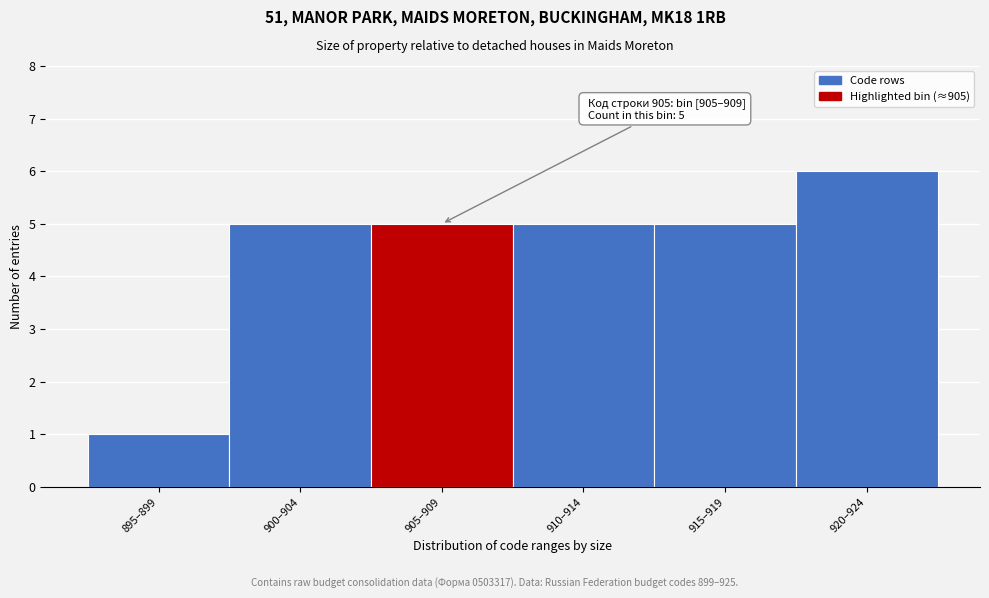

Reading right to left, transcribe all the data shown in this chart.

6	5	5	5	5	1